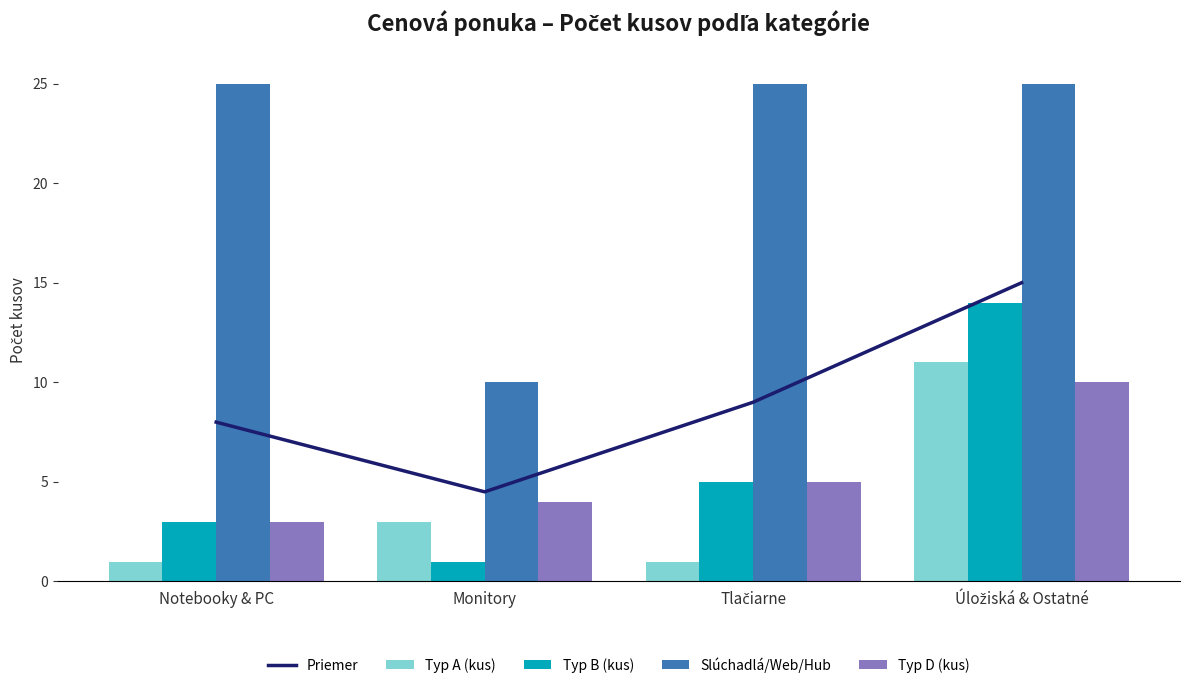

What is the label of the 2nd bar from the left?

Monitory